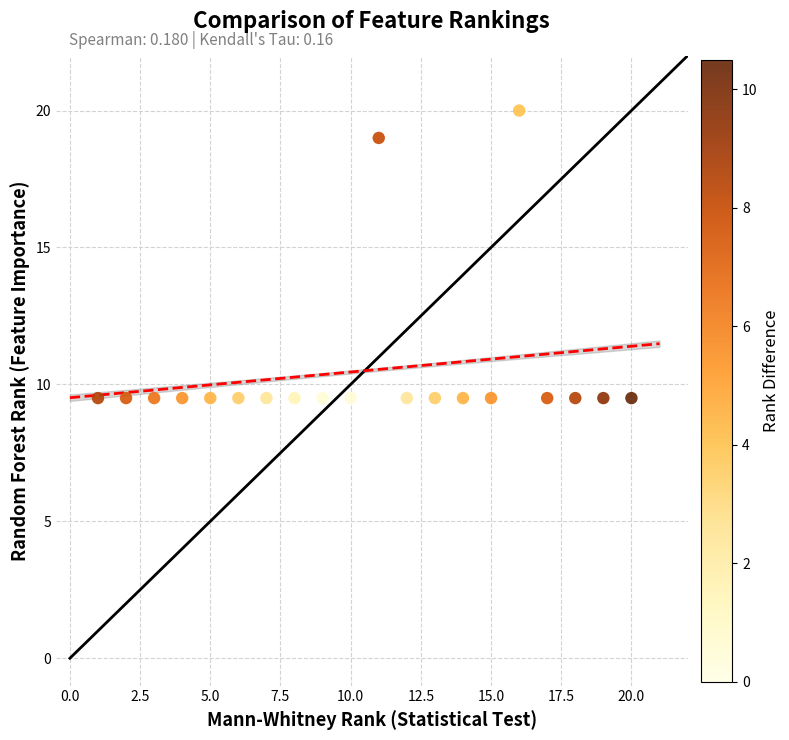

What is the range of Y values (max minus min)?

10.5